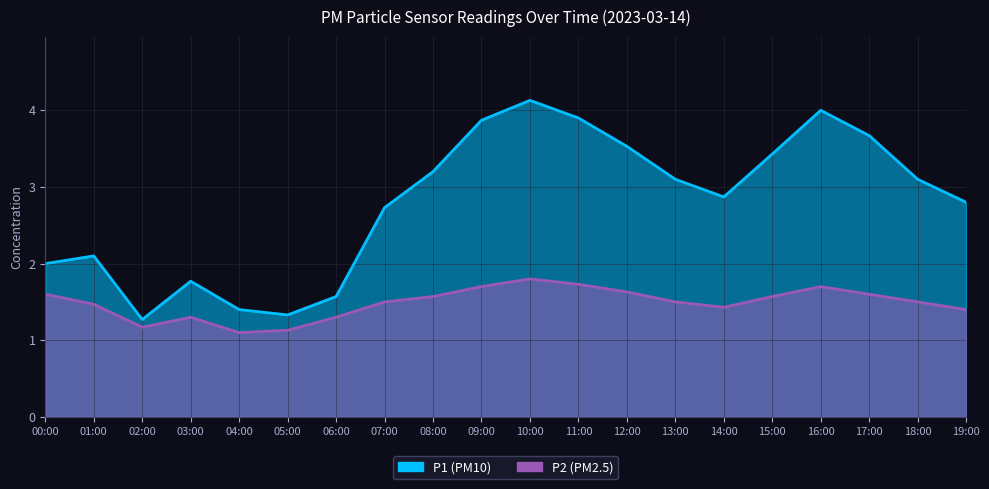

Which series has the largest total across all categories?

P1